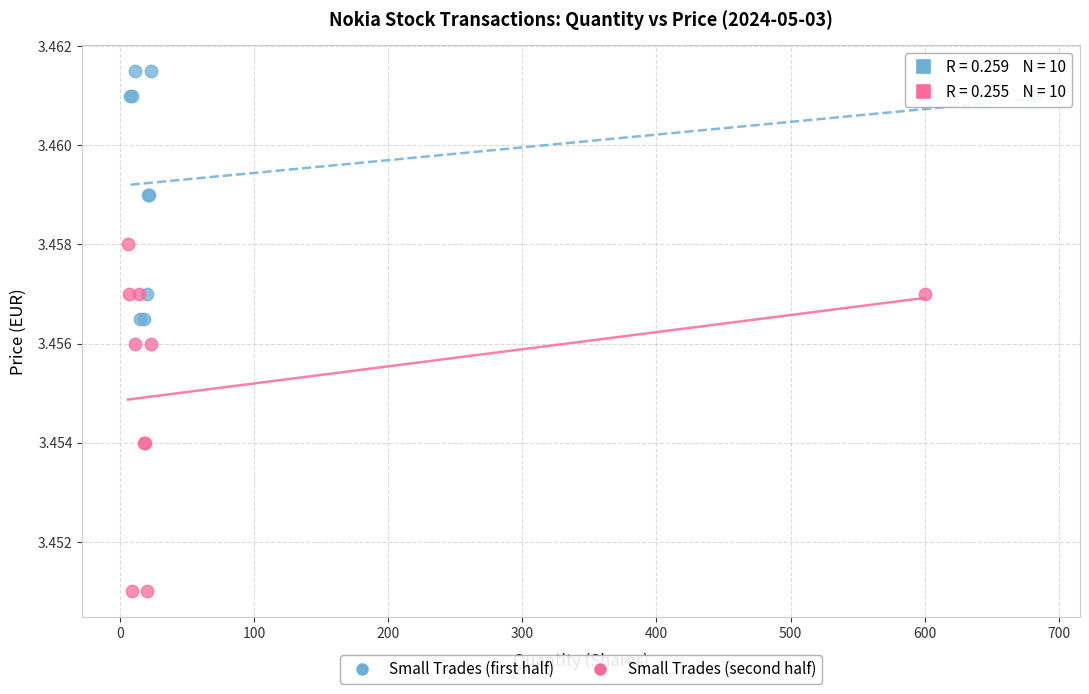

Which series contains the highest Y value?

Small Trades (first half)